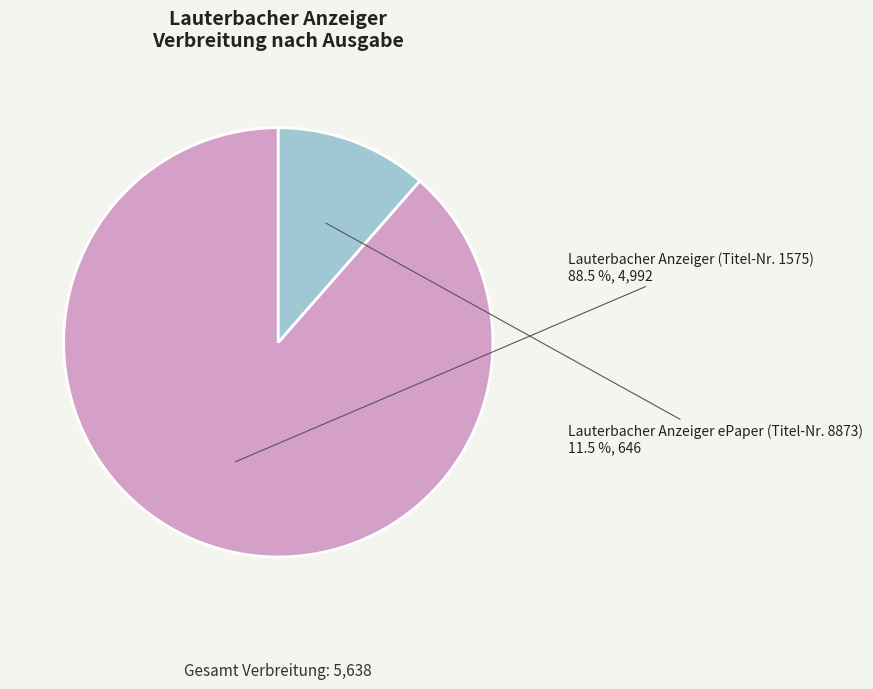

Is the sum of Lauterbacher Anzeiger (Titel-Nr. 1575) and Lauterbacher Anzeiger ePaper (Titel-Nr. 8873) greater than half?

Yes